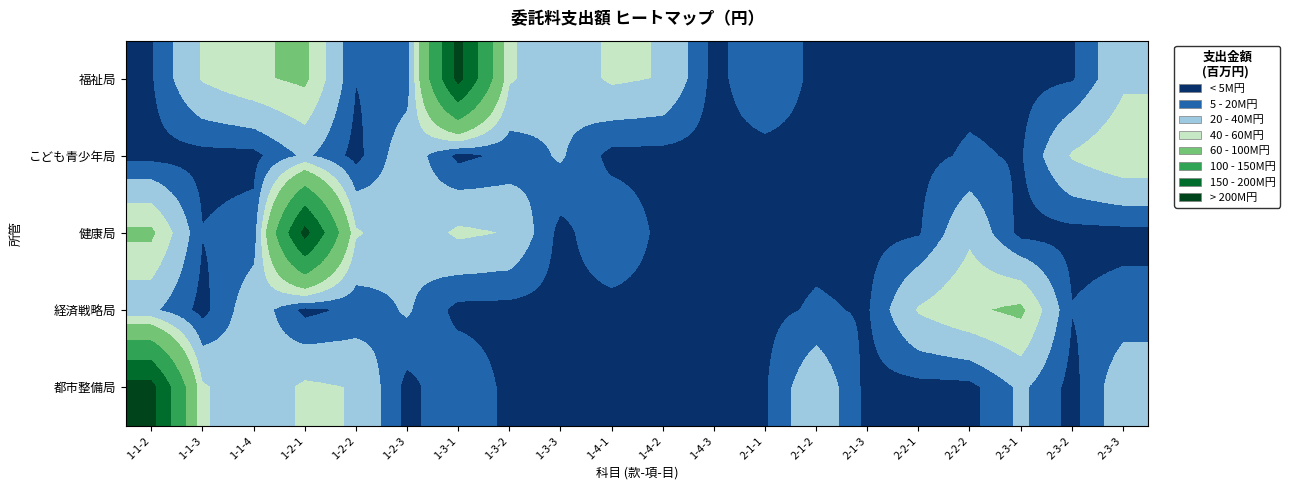

What is the difference between the highest and lowest values at 2-3-1?

64.9